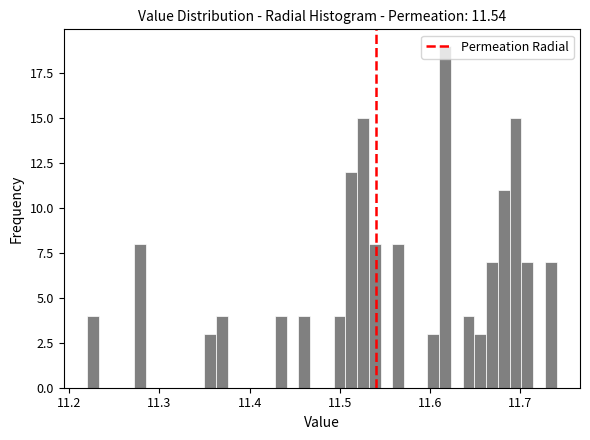

Around what value on the x-axis is the tallest bar? Give the approximate position of its centre, as read against the axis.

11.62